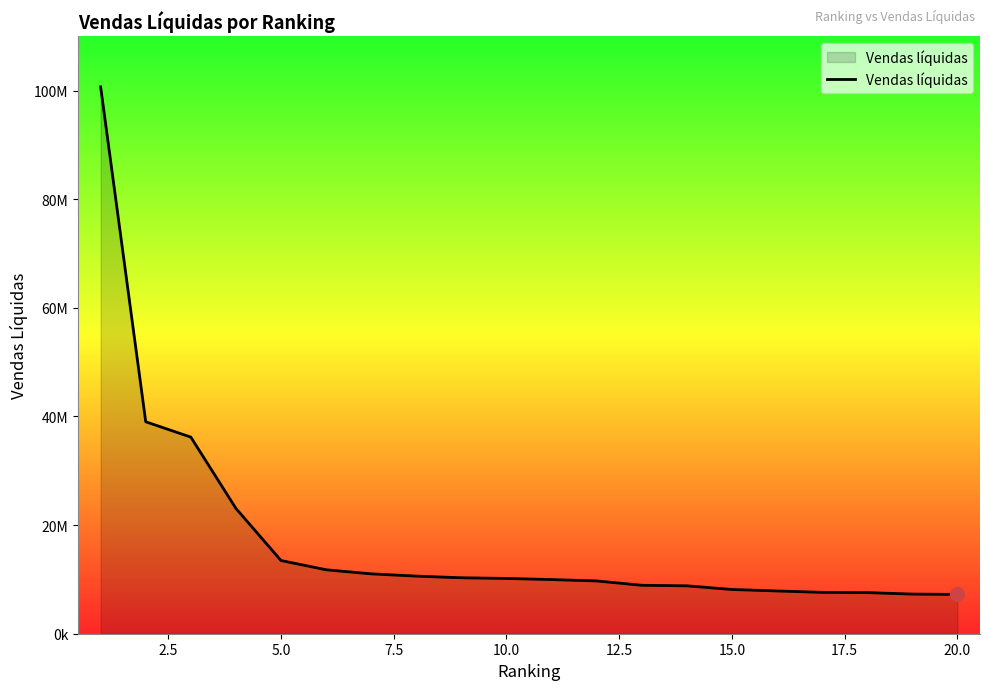

Is this an area chart (filled region under the line)?

Yes